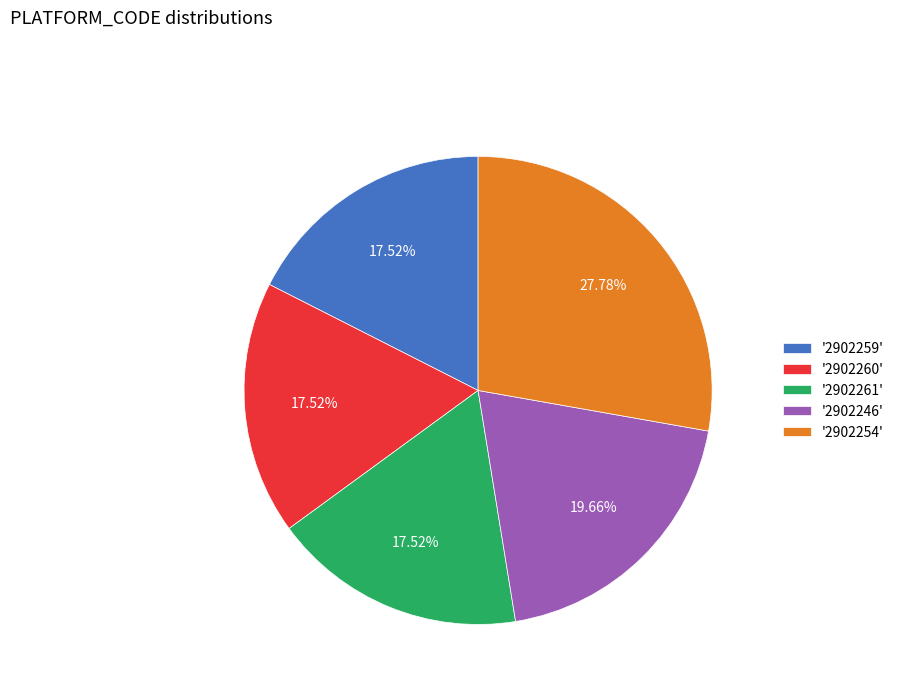

Is there any slice that represents more than half of the pie?

No